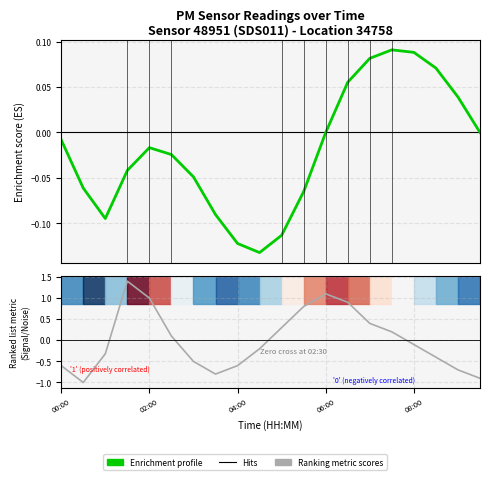

How many lines are shown in the chart?

2